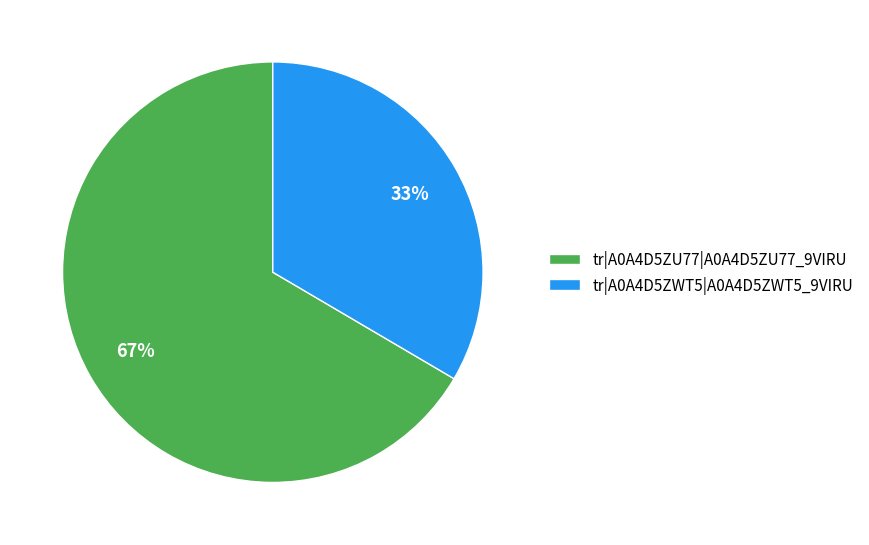

To the nearest percent, what percentage of the pie is tr|A0A4D5ZU77|A0A4D5ZU77_9VIRU?

67%